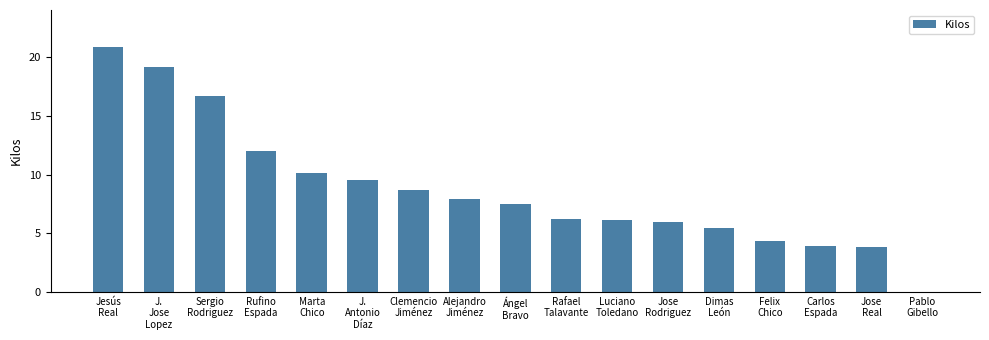

Count the number of data series in this chart.

1